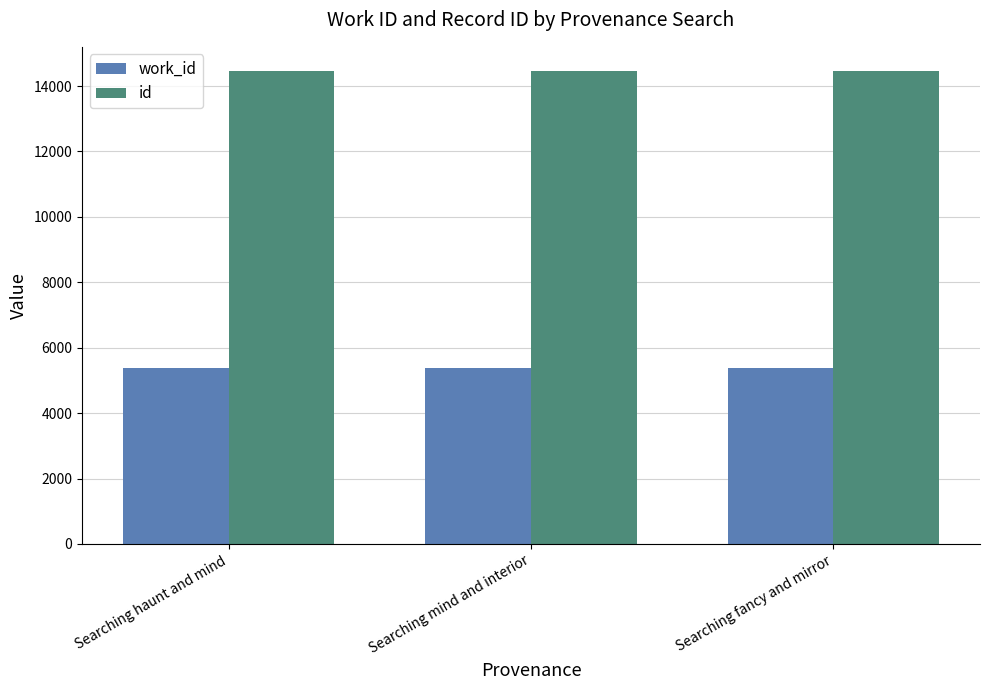

What value does the work_id series have at Searching mind and interior?

5386